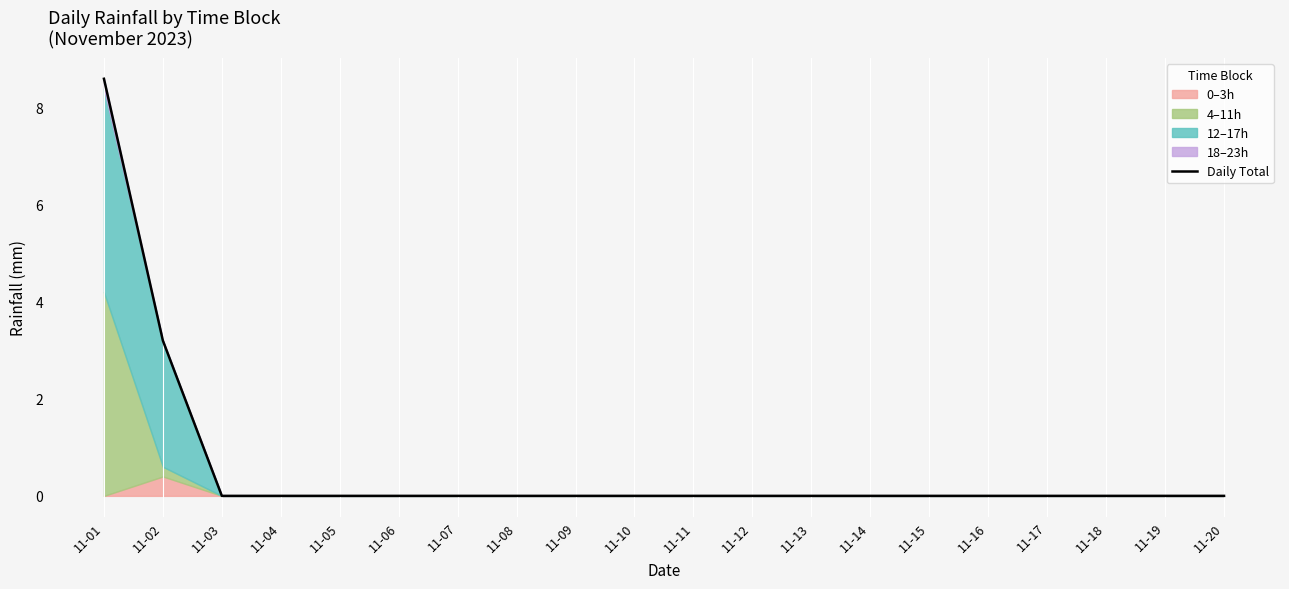

Rank the categories by value from highest to lowest.

11-01, 11-02, 11-03, 11-04, 11-05, 11-06, 11-07, 11-08, 11-09, 11-10, 11-11, 11-12, 11-13, 11-14, 11-15, 11-16, 11-17, 11-18, 11-19, 11-20